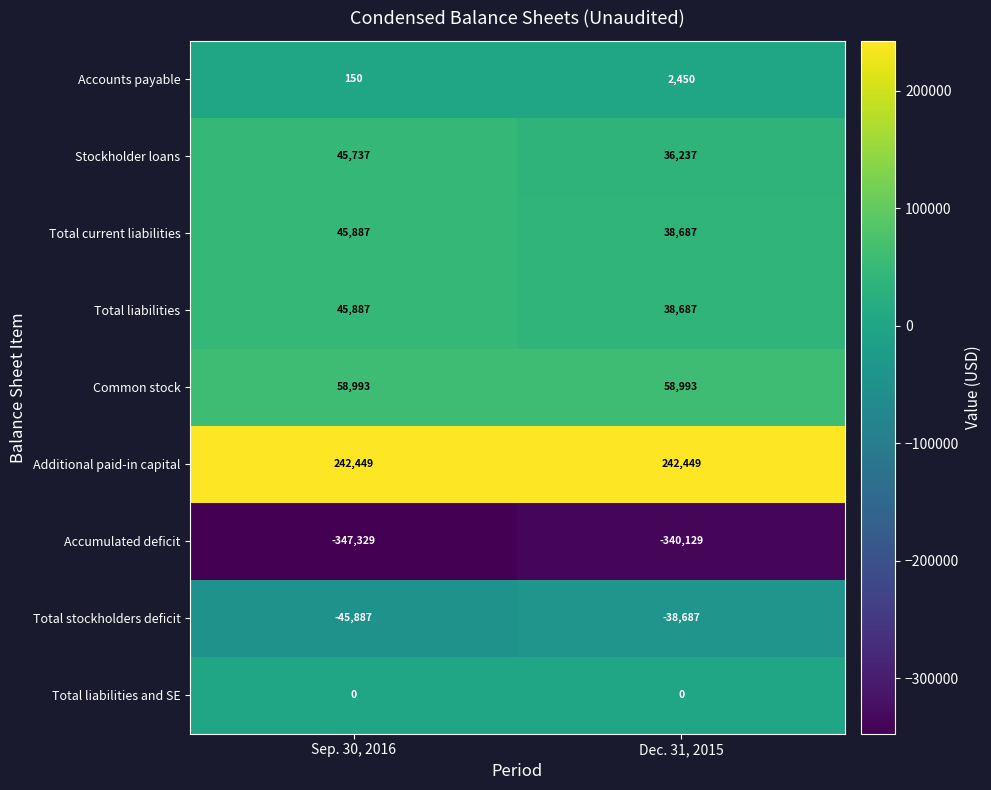

Reading left to right, what are all the values shown in this chart?

Accounts payable: 150	2450
Stockholder loans: 45737	36237
Total current liabilities: 45887	38687
Total liabilities: 45887	38687
Common stock: 58993	58993
Additional paid-in capital: 242449	242449
Accumulated deficit: -347329	-340129
Total stockholders deficit: -45887	-38687
Total liabilities and SE: 0	0